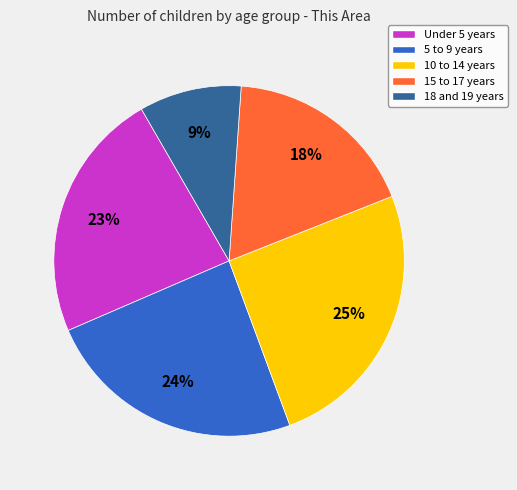

Approximately how many times larger is the value at 18 and 19 years compared to 5 to 9 years?

0.4